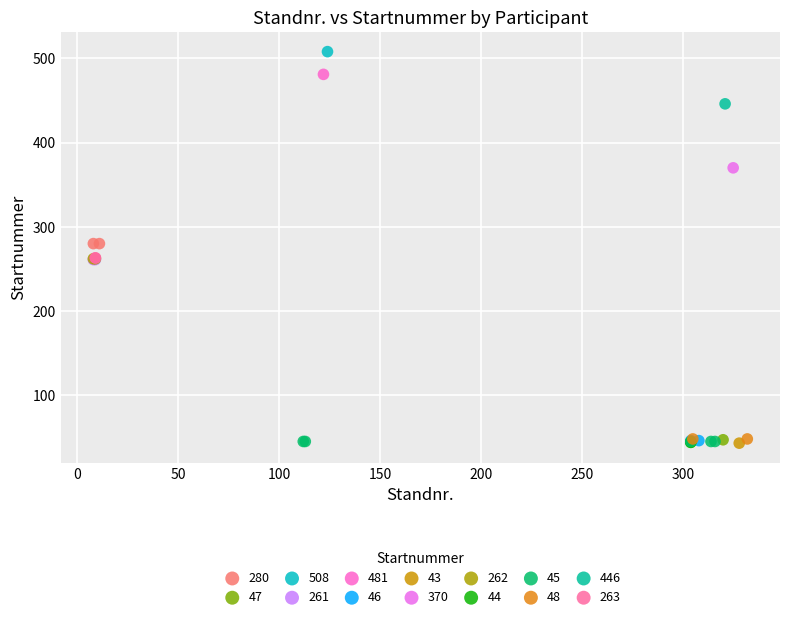

What are all the series names shown in the legend?

280, 47, 508, 261, 481, 46, 43, 370, 262, 44, 45, 48, 446, 263